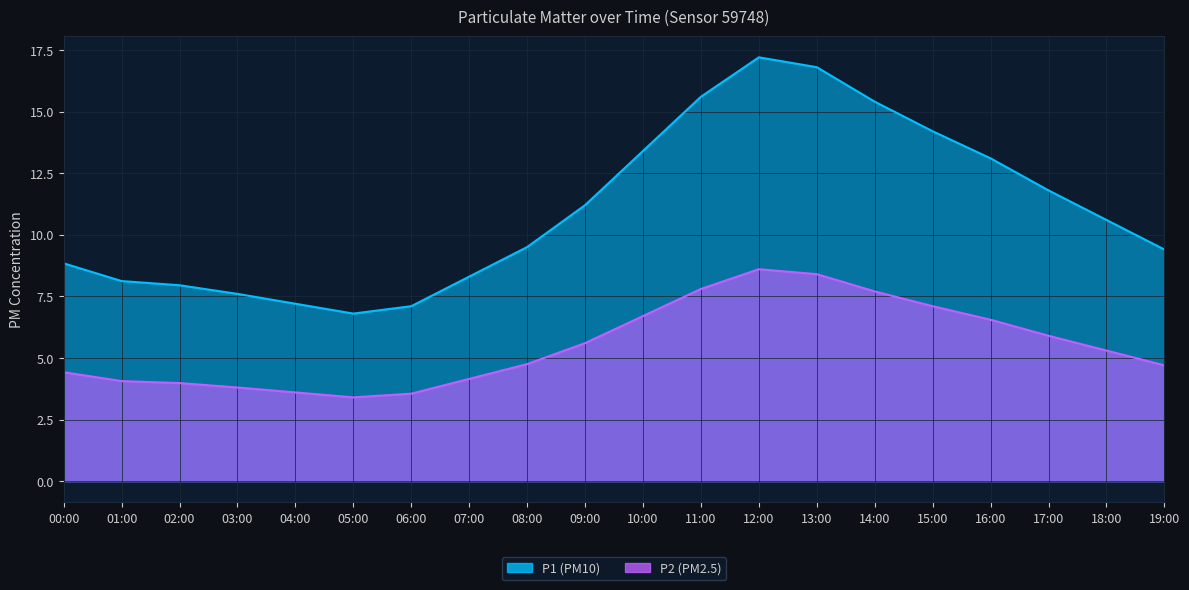

Which series has the largest total across all categories?

P1